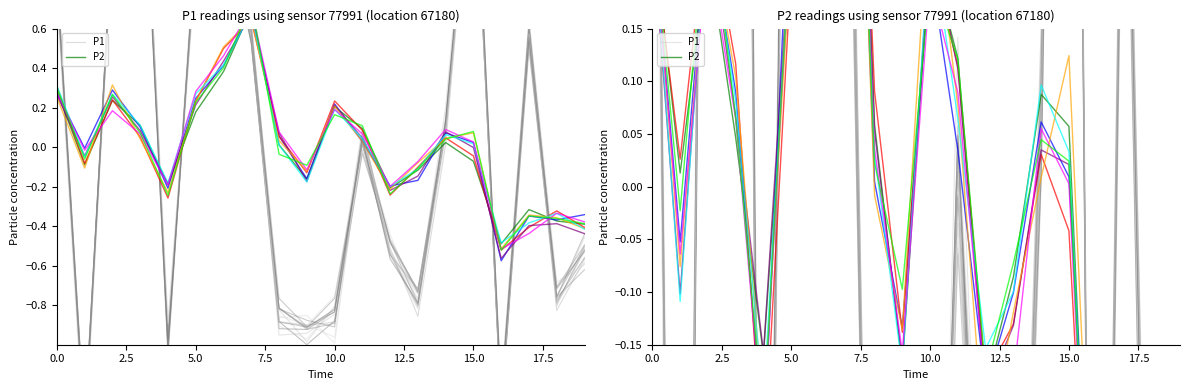

In P2, how many points are lower than both neighbors (excluding endpoints)?

5